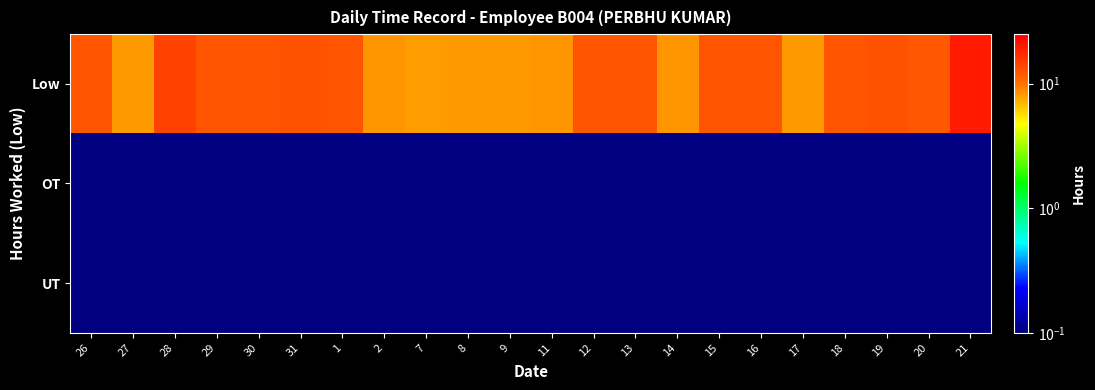

Reading left to right, transcribe all the data shown in this chart.

Low: 26=12.3	27=8.2	28=14.3	29=12.4	30=12.3	31=12.5	1=12.3	2=8.4	7=8.1	8=8.3	9=8.3	11=8.4	12=12.4	13=12.4	14=8.3	15=12.3	16=12.3	17=8.2	18=12.3	19=12.7	20=12.1	21=20.1
OT: 26=0.0	27=0.0	28=0.0	29=0.0	30=0.0	31=0.0	1=0.0	2=0.0	7=0.0	8=0.0	9=0.0	11=0.0	12=0.0	13=0.0	14=0.0	15=0.0	16=0.0	17=0.0	18=0.0	19=0.0	20=0.0	21=0.0
UT: 26=0.0	27=0.0	28=0.0	29=0.0	30=0.0	31=0.0	1=0.0	2=0.0	7=0.0	8=0.0	9=0.0	11=0.0	12=0.0	13=0.0	14=0.0	15=0.0	16=0.0	17=0.0	18=0.0	19=0.0	20=0.0	21=0.0